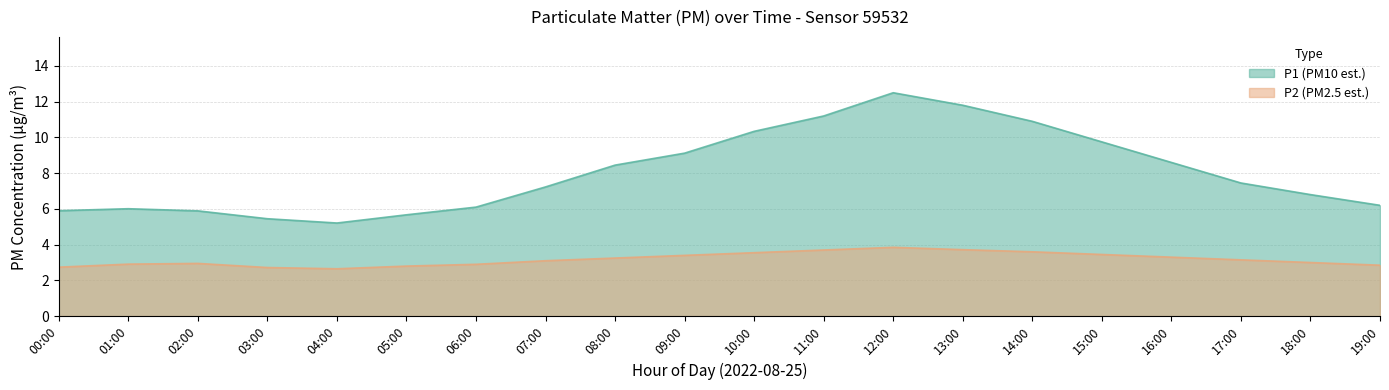

Is it true that P1 equals 3.2 at 06:00?

False